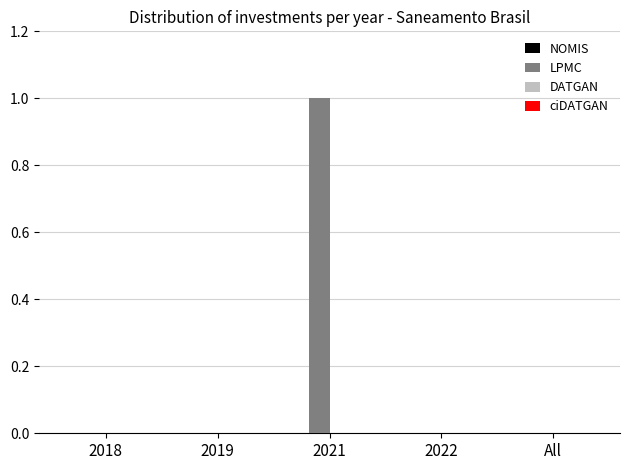

Reading right to left, what are all the values shown in this chart?

All=0	2022=0	2021=1	2019=0	2018=0